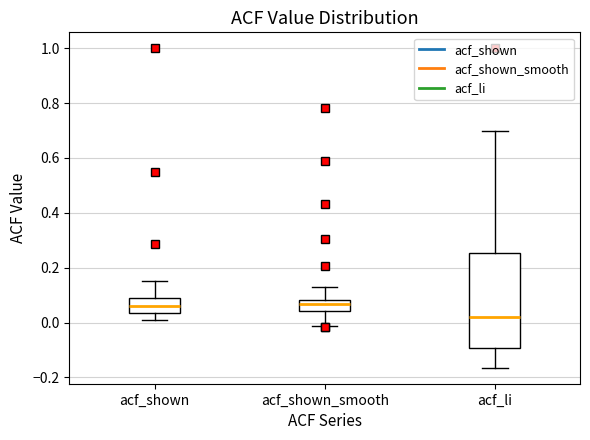

Where does the lower whisker of the box for acf_li end on the y-axis? The values are not printed on the chart, so give them approximately, as read against the axis.

-0.16